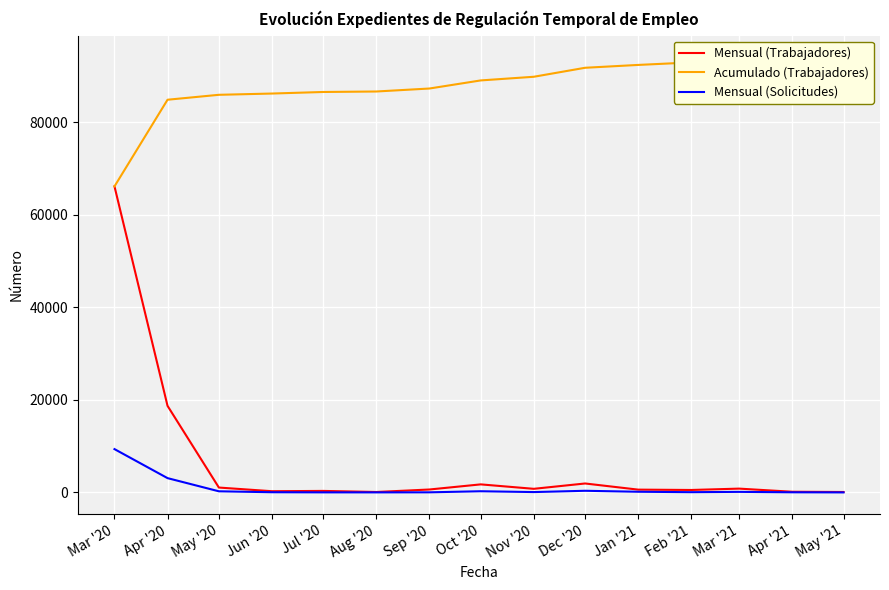

The value of Mensual (Trabajadores) at Dec '20 is 2772. True or false?

False